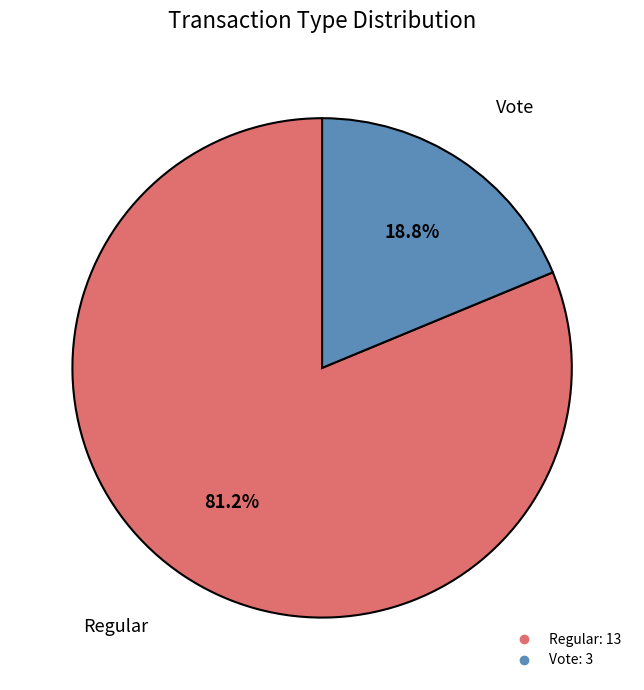

What percentage is the Vote slice, to the nearest percent?

19%